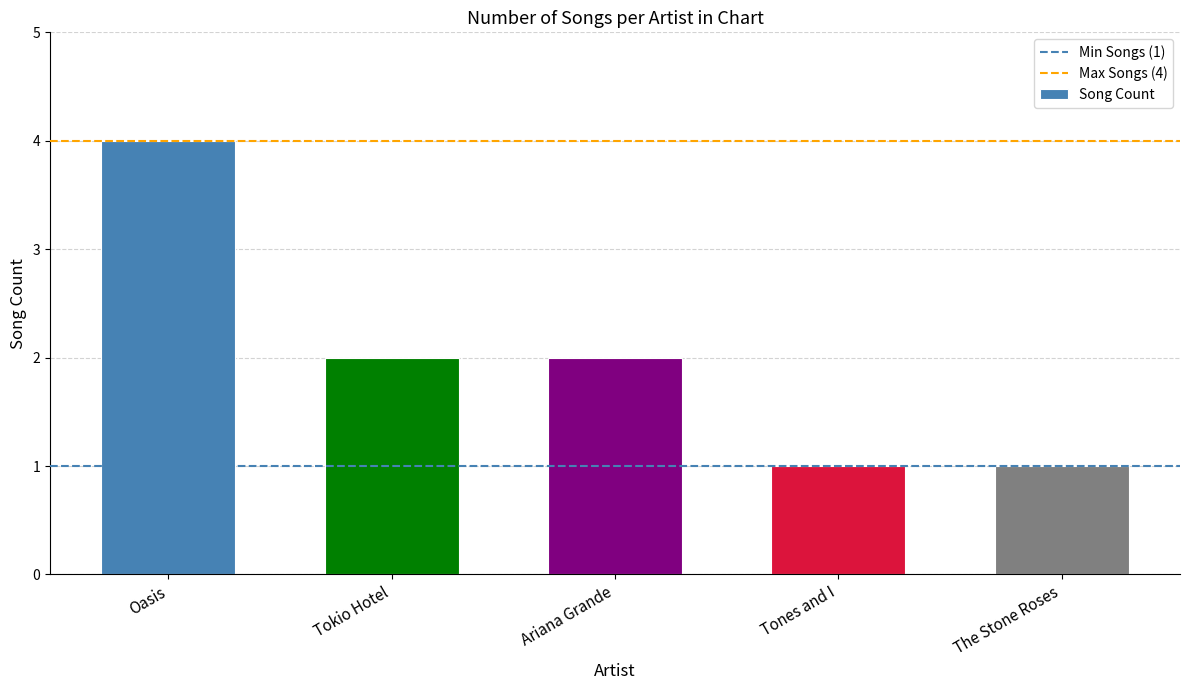

What is the minimum value shown in the chart?

1